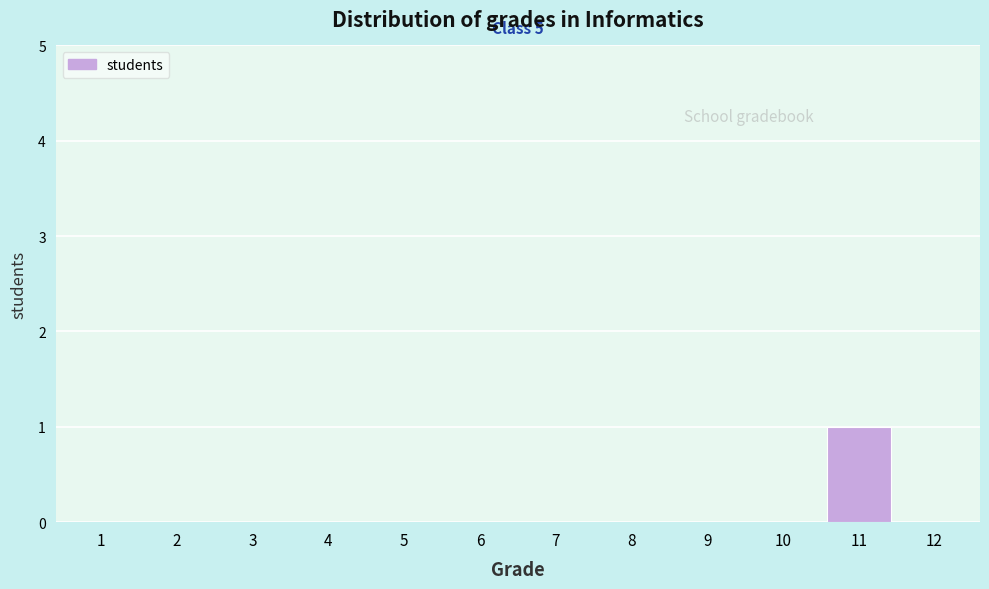

Reading left to right, list all the values displayed in this chart.

1=0	2=0	3=0	4=0	5=0	6=0	7=0	8=0	9=0	10=0	11=1	12=0